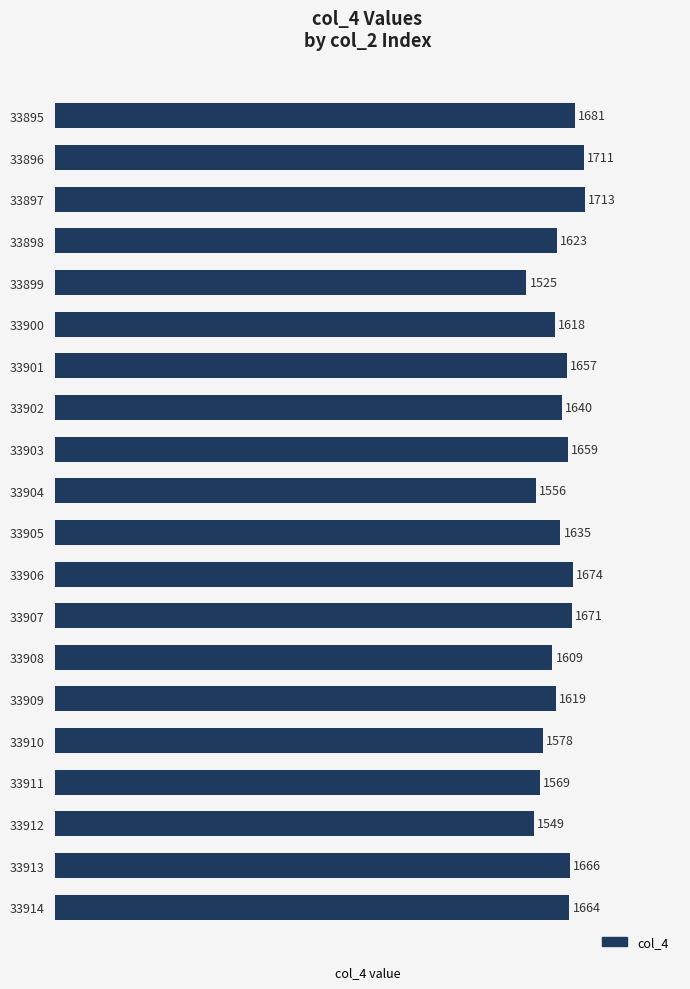

Which label corresponds to the largest value in the chart?

33897